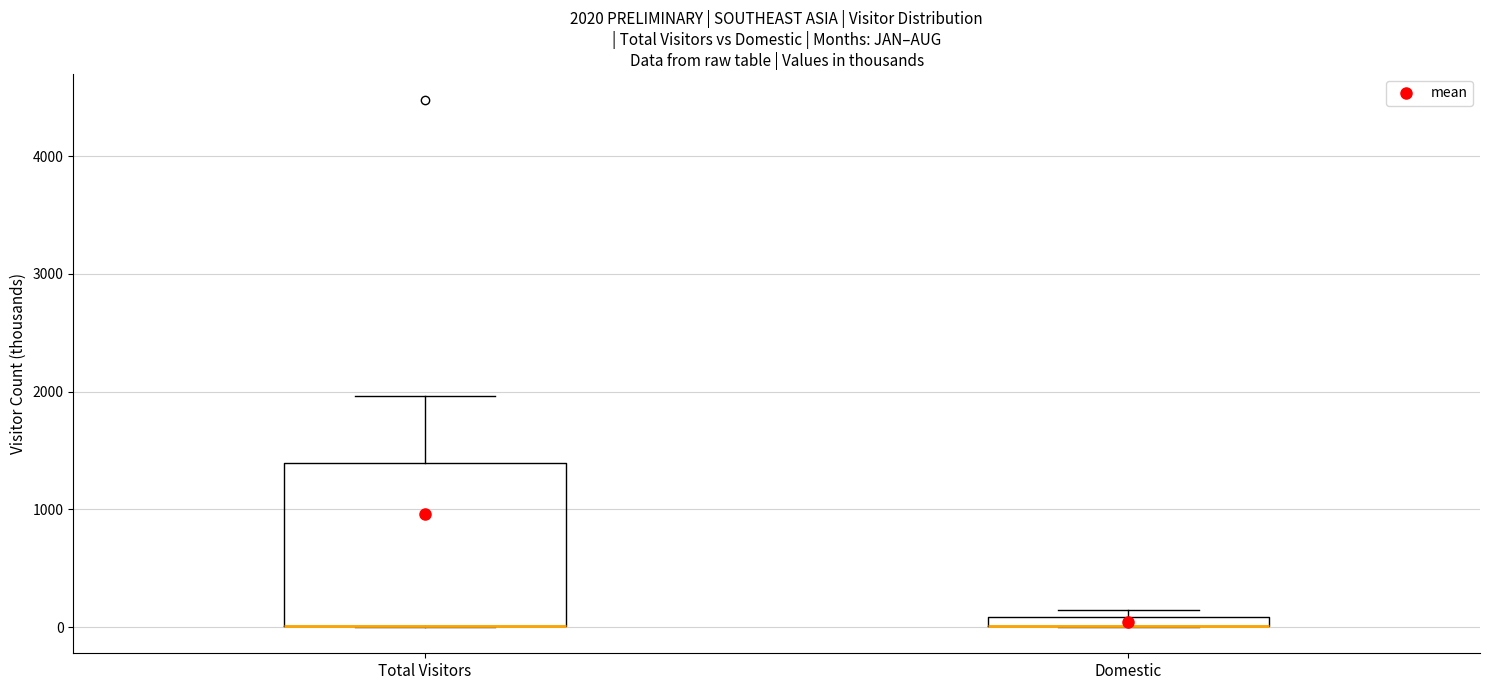

Comparing the boxes themselves (not the whiskers), which one is the tallest?

Total Visitors